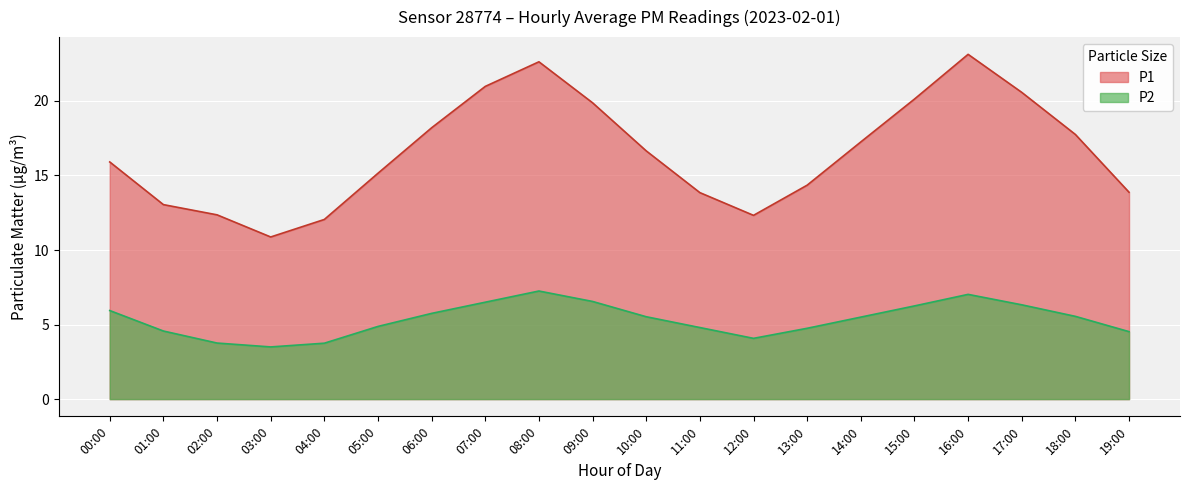

What position from the right is 08:00?

12